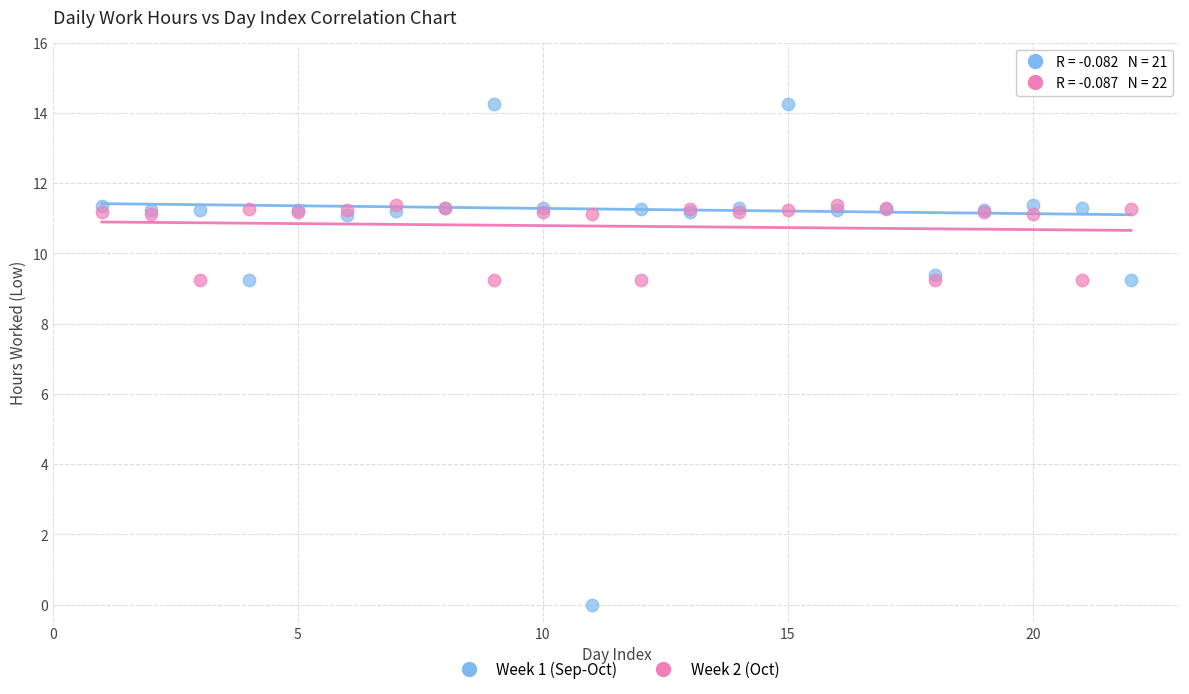

Which series has the widest spread of Y values?

Week 1 (Sep-Oct)